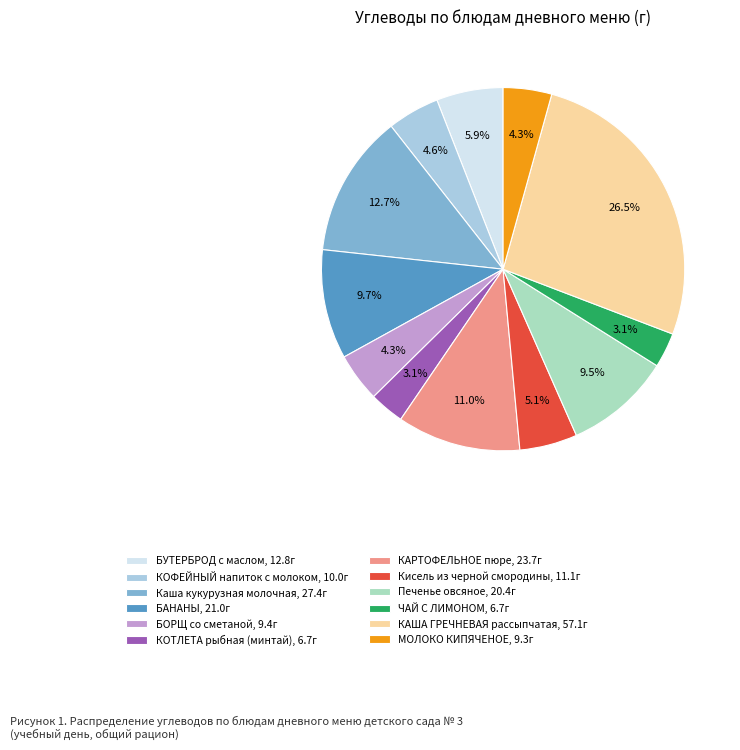

To the nearest percent, what portion does Кисель из черной смородины represent?

5%